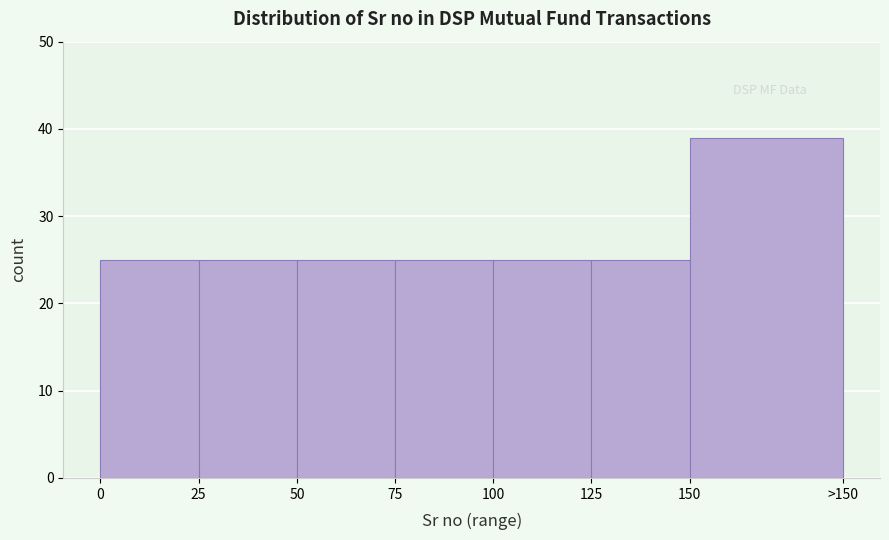

Reading left to right, transcribe all the data shown in this chart.

25	25	25	25	25	25	39